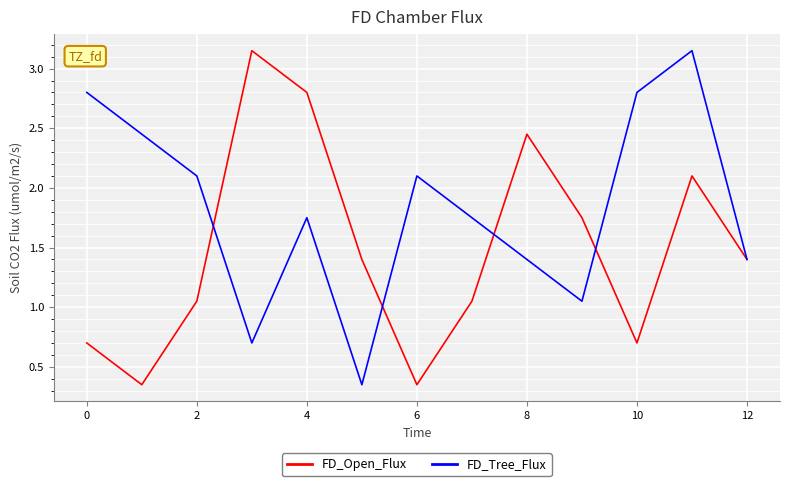

List the series in order of their overall mean, lowest first.

FD_Open_Flux, FD_Tree_Flux